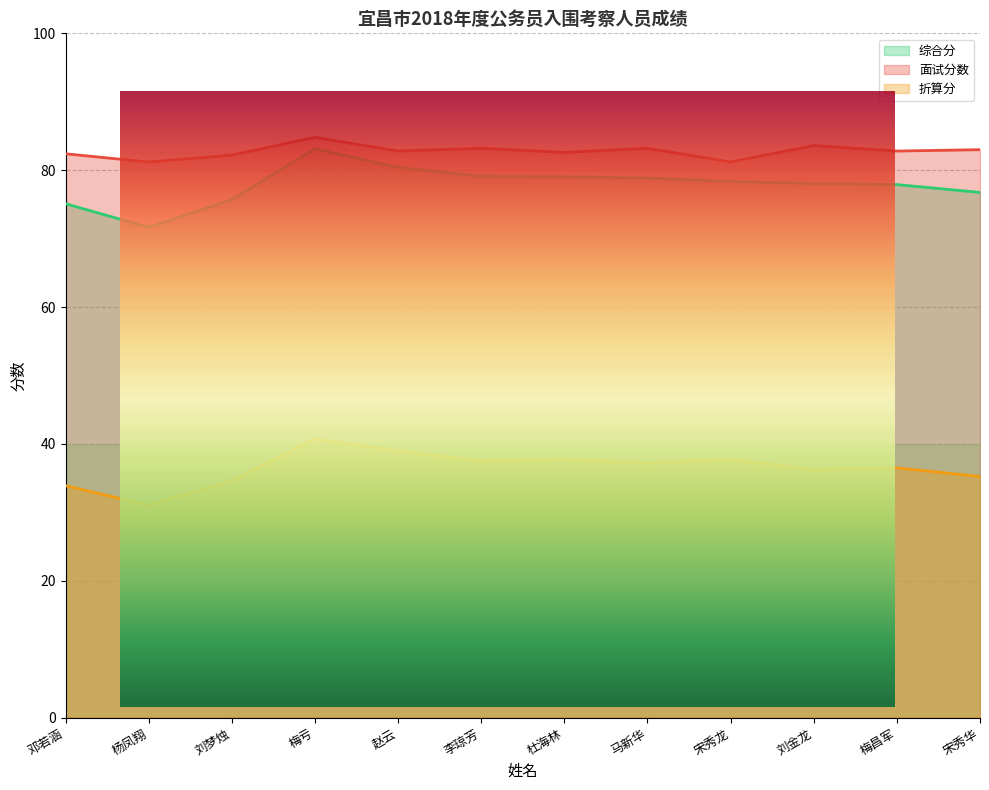

What is the average value of the 面试分数 series?

82.8